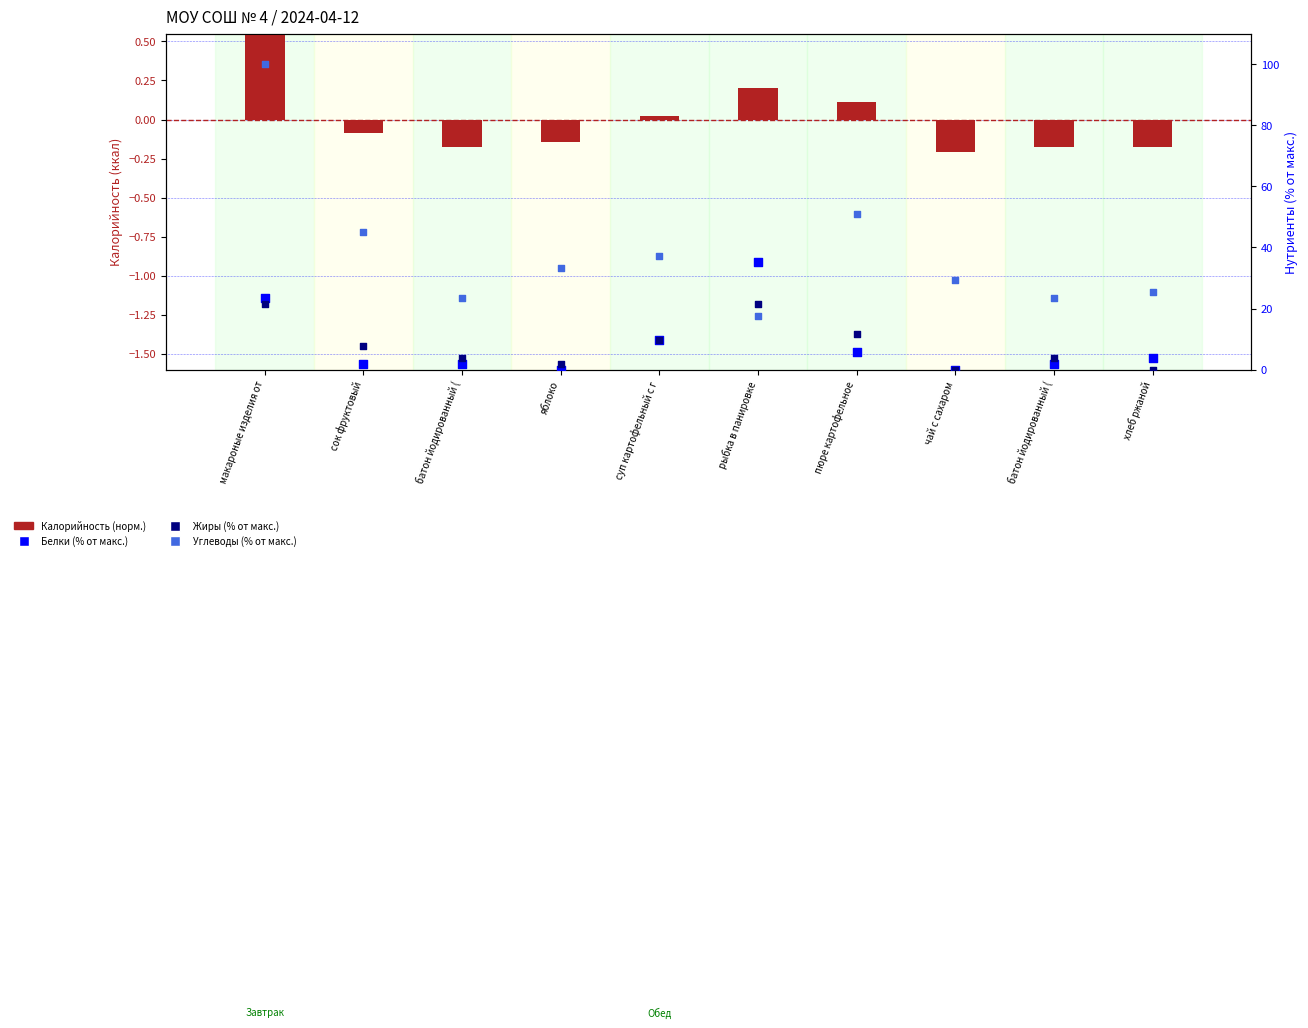

Which series contains the lowest Y value?

Калорийность (норм.)